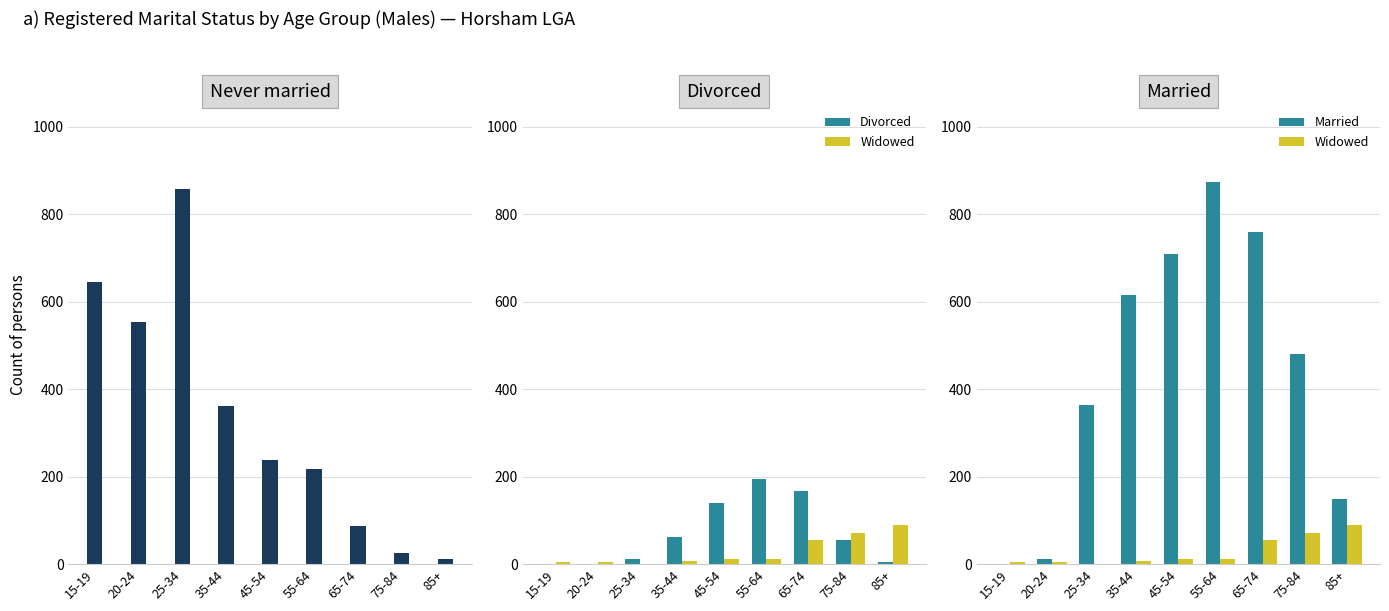

Reading left to right, what are all the values shown in this chart?

Never married: 15-19=645	20-24=554	25-34=857	35-44=362	45-54=239	55-64=218	65-74=86	75-84=25	85+=11
Divorced: 15-19=0	20-24=0	25-34=12	35-44=63	45-54=139	55-64=195	65-74=168	75-84=56	85+=4
Widowed: 15-19=5	20-24=5	25-34=0	35-44=6	45-54=12	55-64=12	65-74=56	75-84=72	85+=89
Married: 15-19=0	20-24=11	25-34=364	35-44=615	45-54=710	55-64=875	65-74=759	75-84=480	85+=148